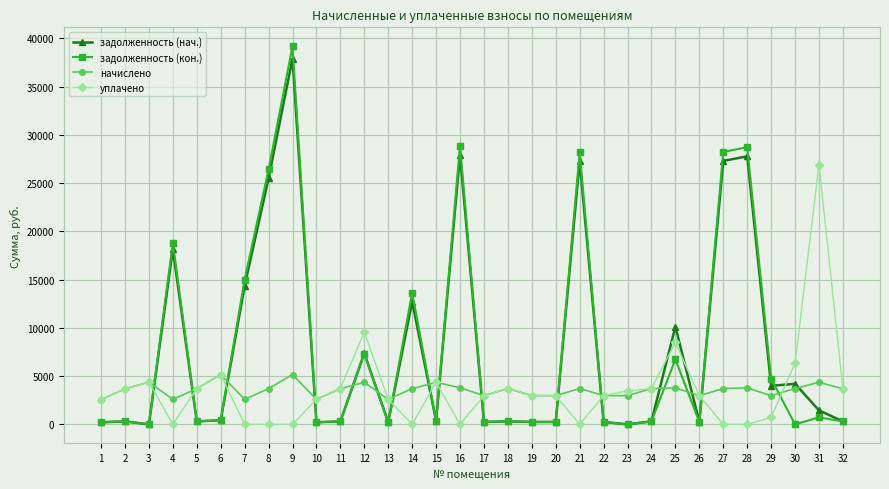

What is the maximum value for задолженность (нач.)?

37887.8